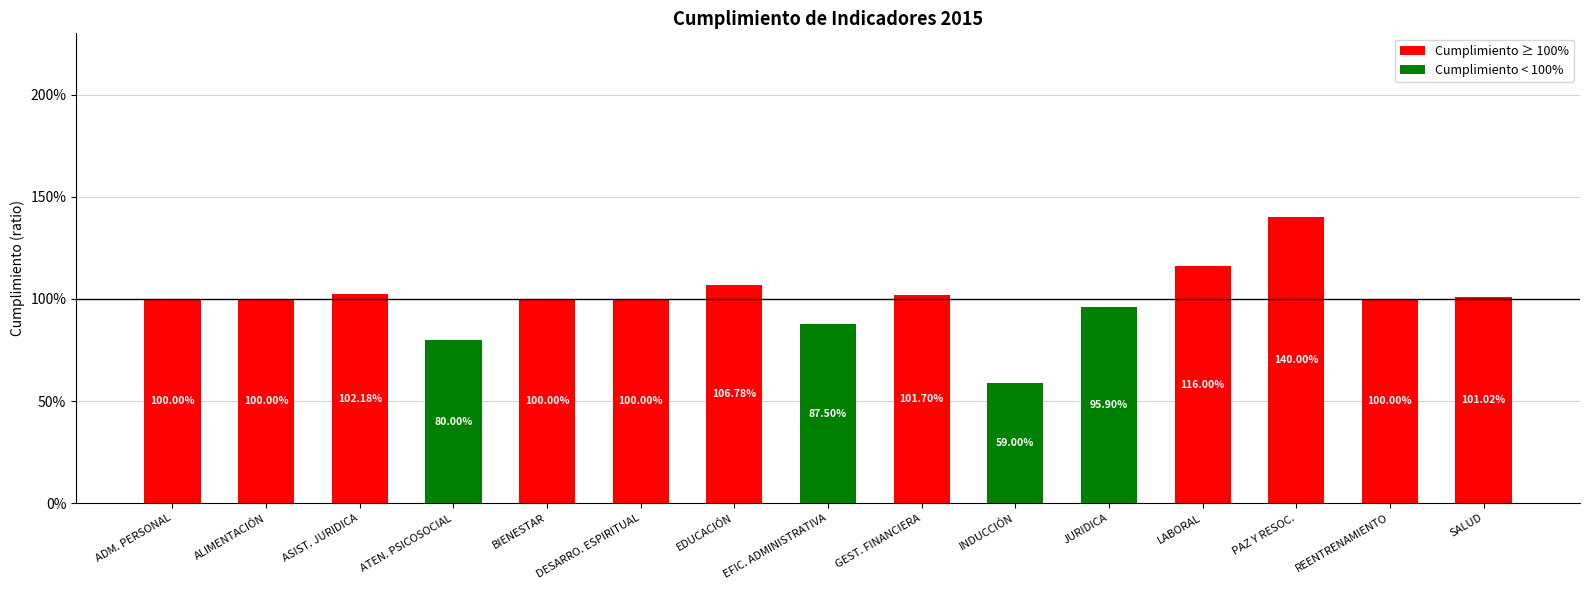

Which label corresponds to the smallest value in the chart?

INDUCCIÓN